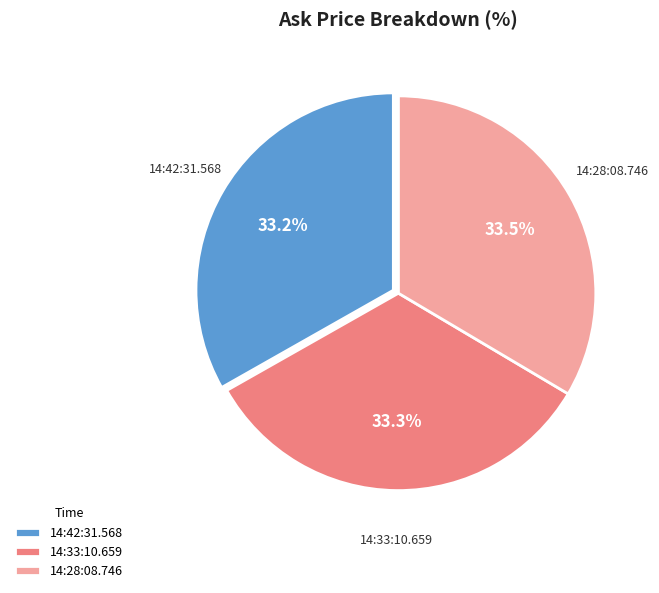

What is the ratio of the value at 14:33:10.659 to the value at 14:28:08.746?

1.0